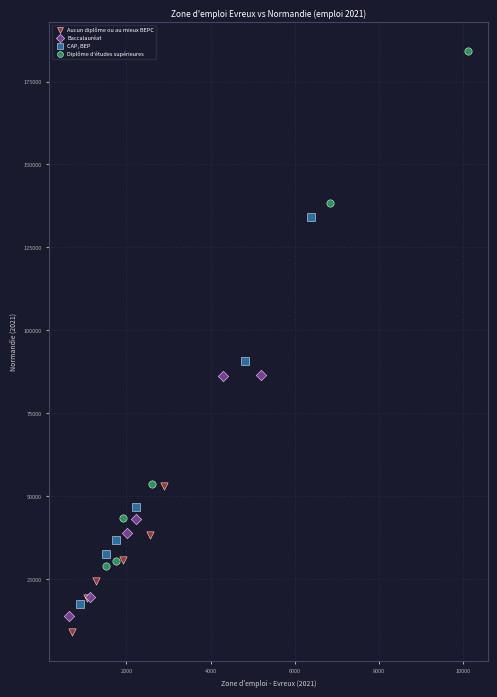

Which series reaches the minimum Y coordinate?

Aucun diplôme ou au mieux BEPC